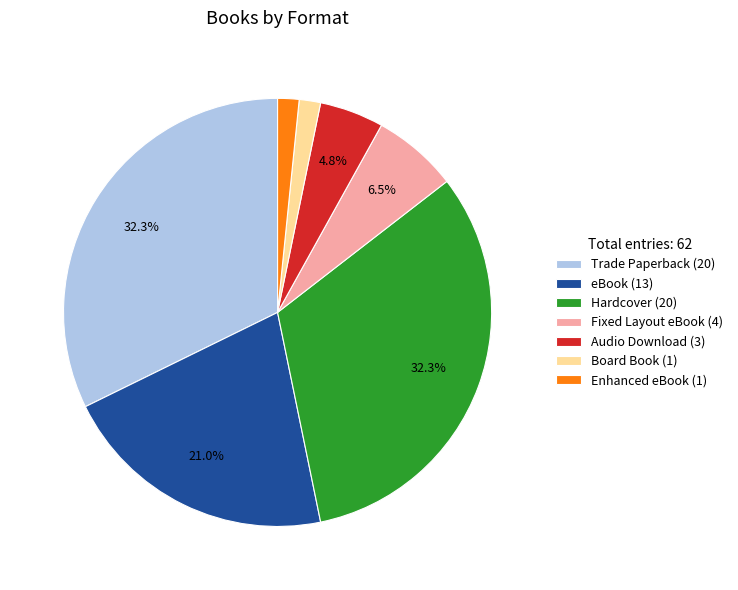

Between Hardcover (20) and Audio Download (3), which is larger?

Hardcover (20)